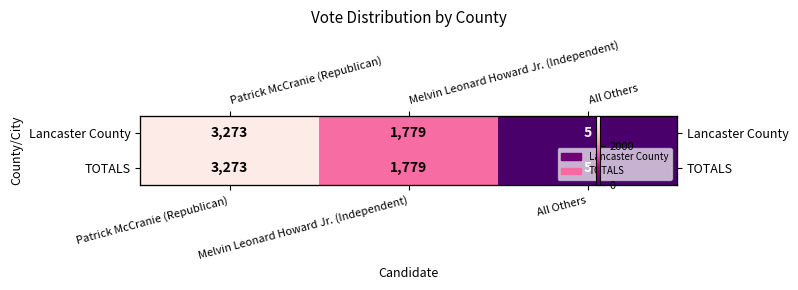

Which series has the widest spread of values?

Lancaster County